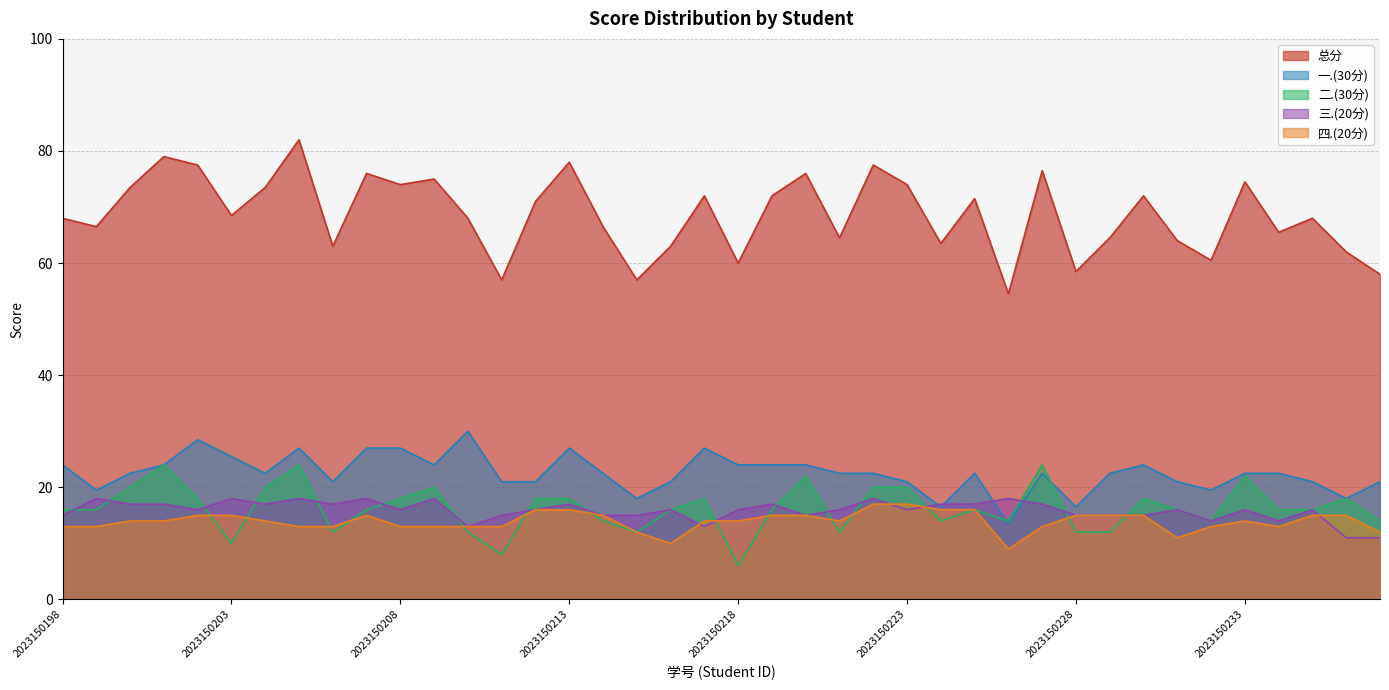

Count the number of categories in the chart.

40